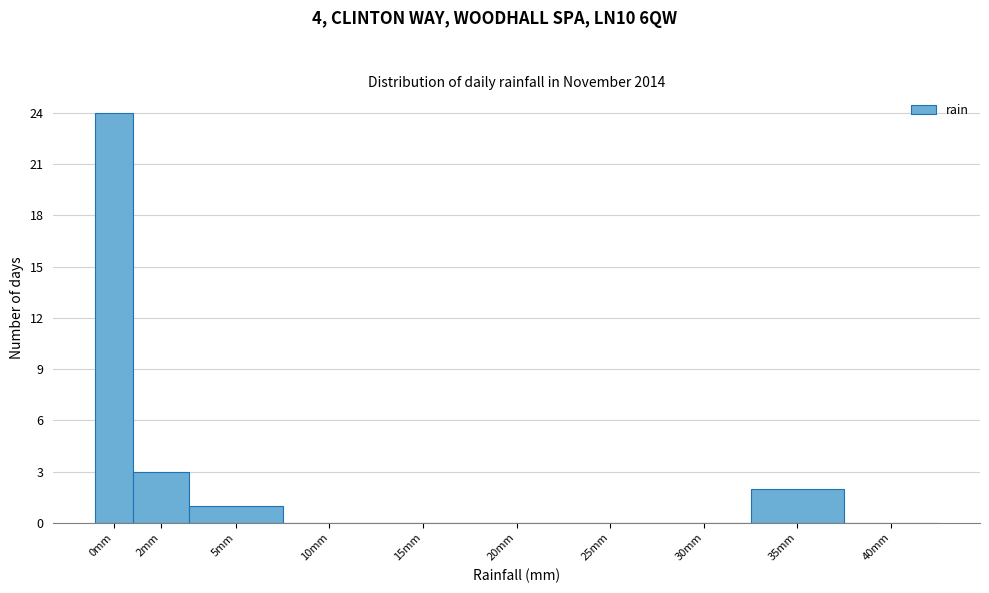

Reading left to right, list all the values displayed in this chart.

0mm=24	2mm=3	5mm=1	10mm=0	15mm=0	20mm=0	25mm=0	30mm=0	35mm=2	40mm=0